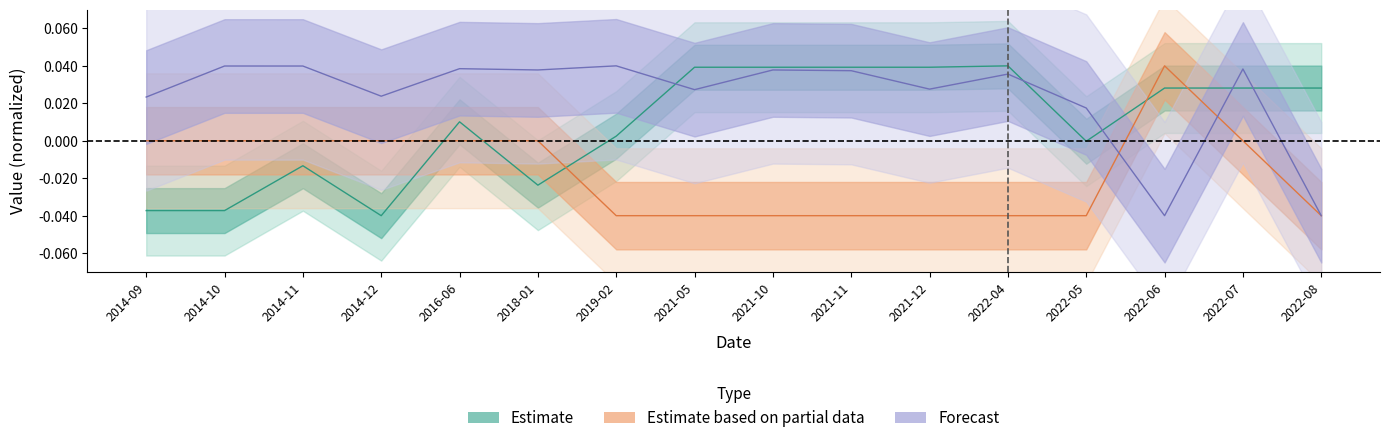

How many times do Estimate and Estimate based on partial data cross each other?

5